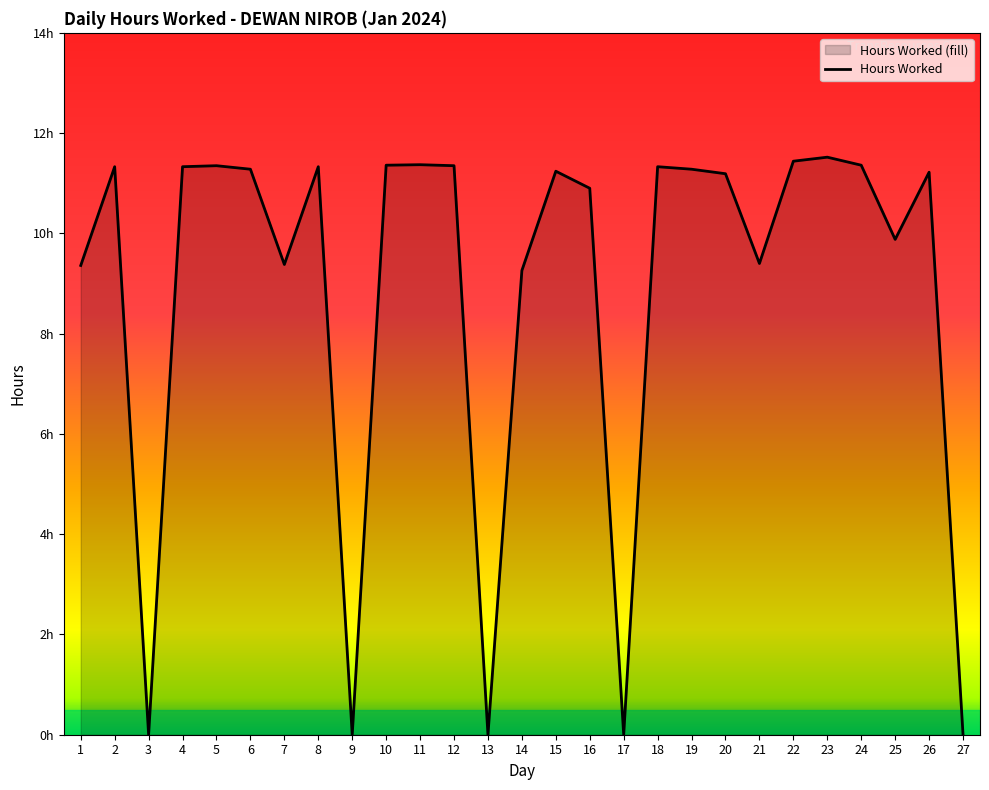

Does the chart have visible grid lines?

No